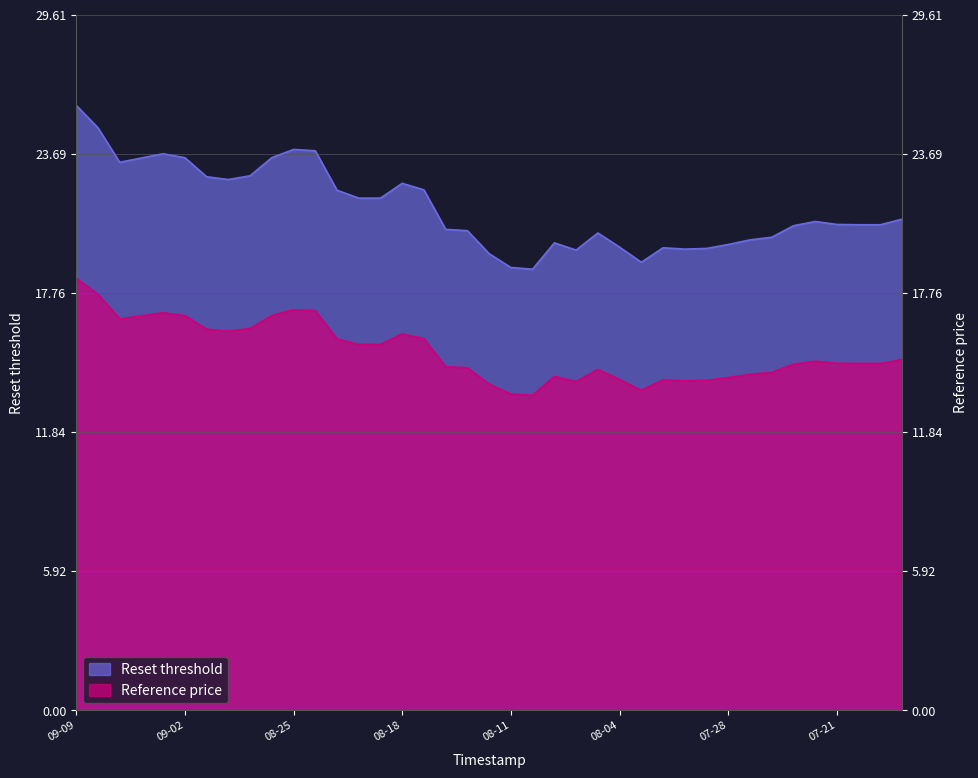

At which category does the chart reach its peak across all series?

09-09